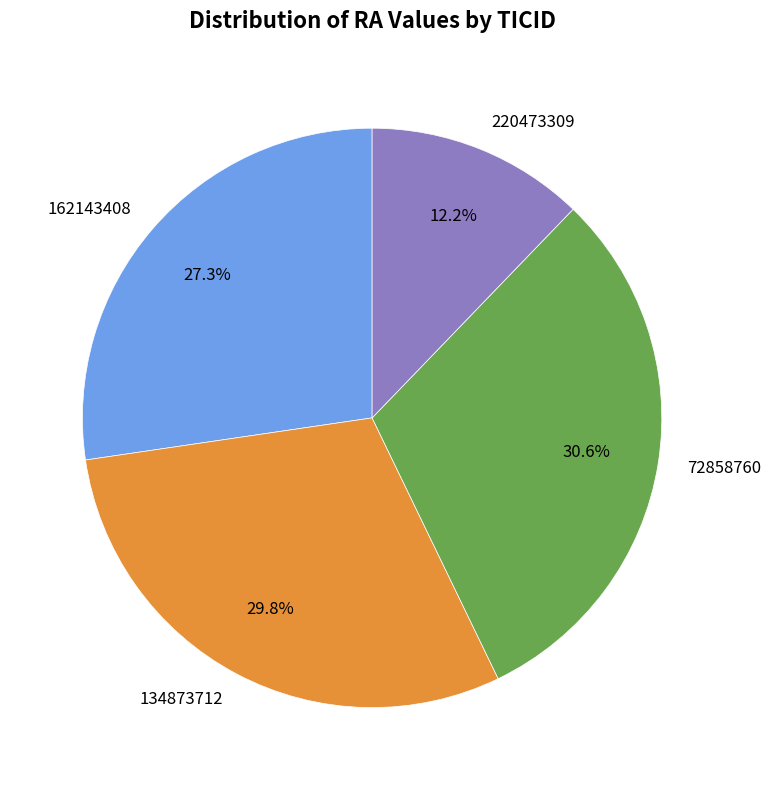

The 134873712 slice represents 30% of the pie. True or false?

True